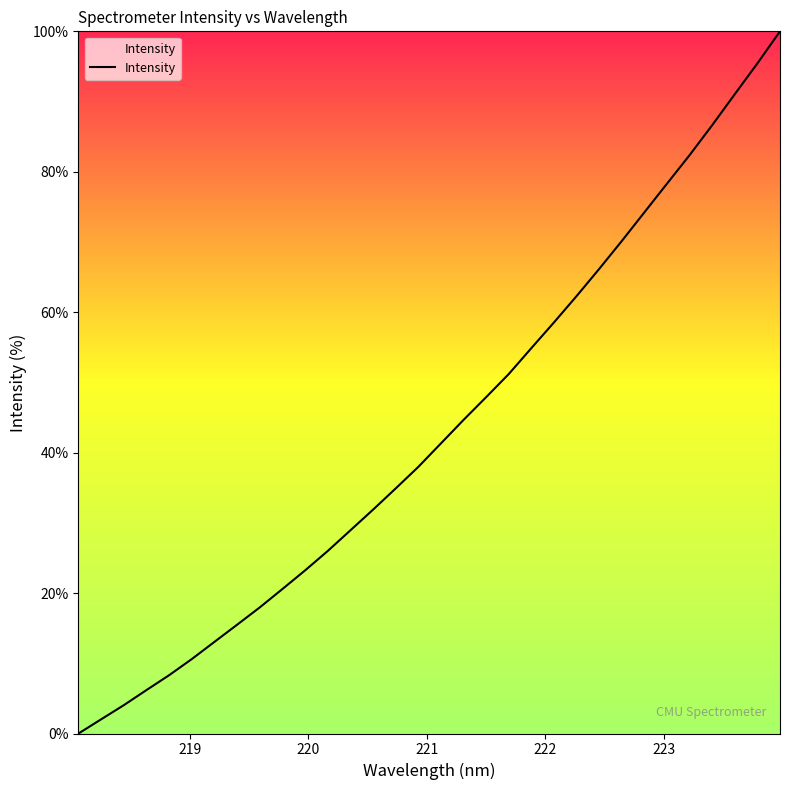

What is the difference between the maximum and minimum values?

100.0